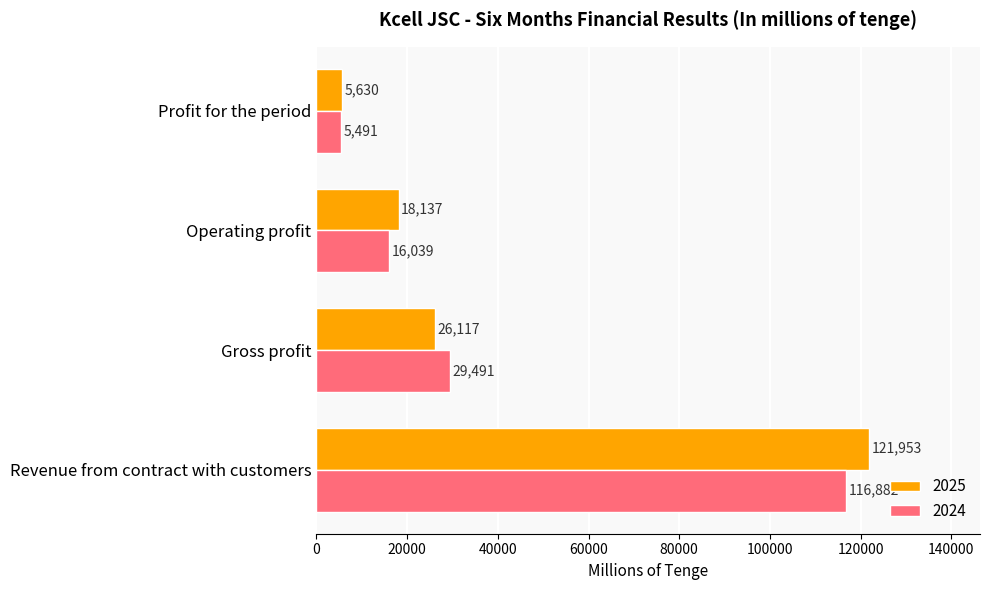

True or false: 2025 has a value of 30751 at Operating profit.

False